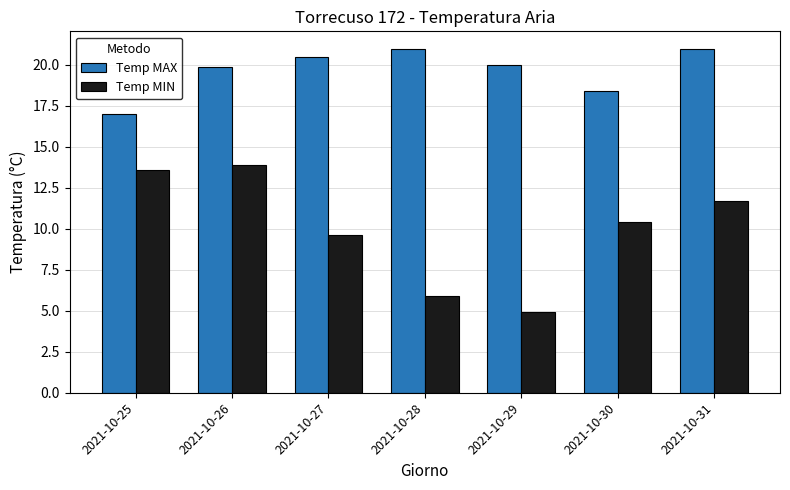

How many values in the Temp MAX series are below 20?

3